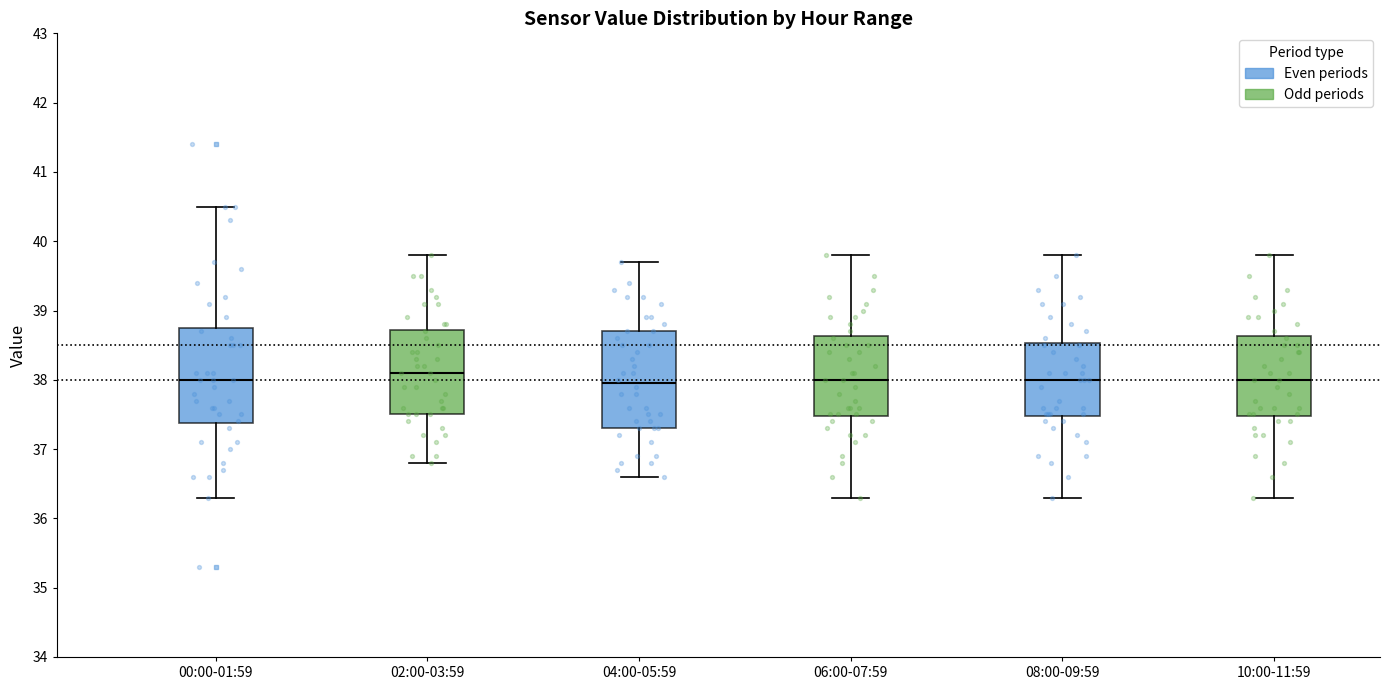

Where is the upper edge of the box for 02:00-03:59 on the y-axis? The values are not printed on the chart, so give them approximately, as read against the axis.

38.7